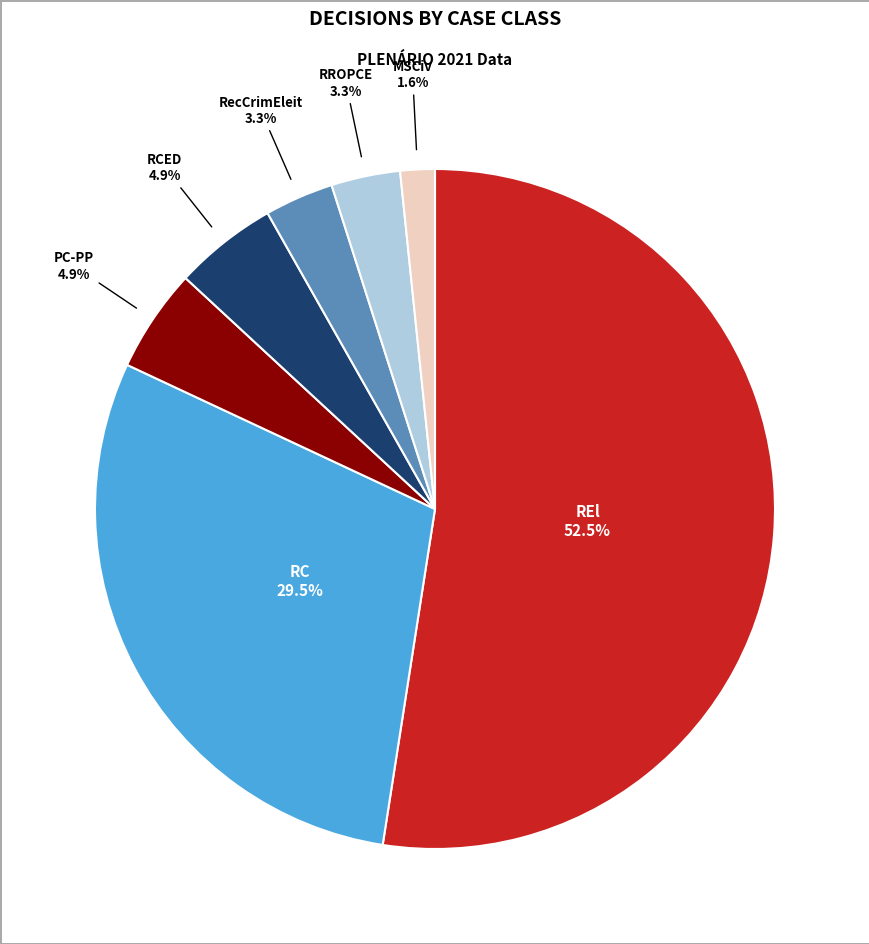

Does any single category account for the majority?

Yes